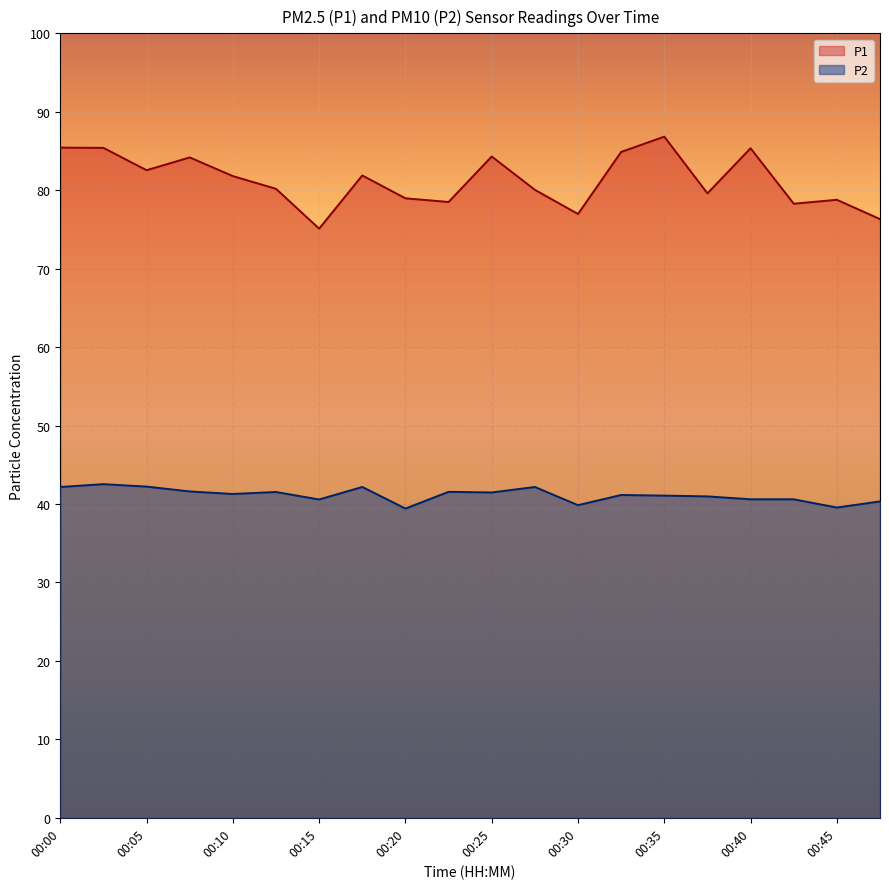

What is the value of the P1 point at the 16th from the left?

79.6